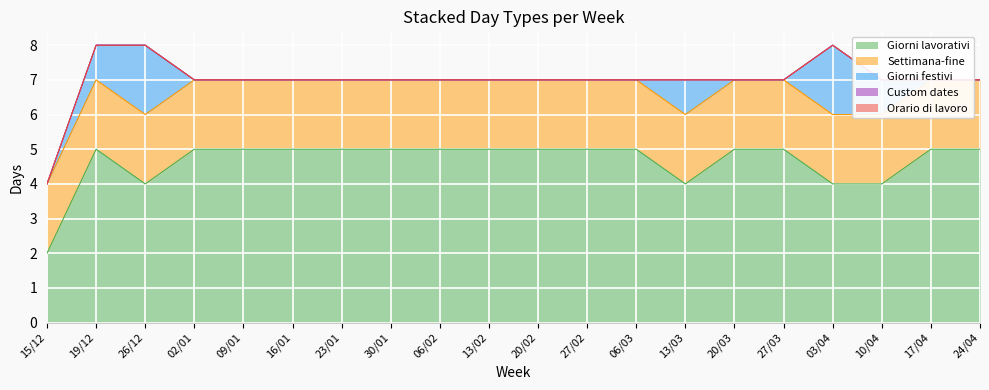

Reading left to right, list all the values displayed in this chart.

Giorni lavorativi: 15/12=2	19/12=5	26/12=4	02/01=5	09/01=5	16/01=5	23/01=5	30/01=5	06/02=5	13/02=5	20/02=5	27/02=5	06/03=5	13/03=4	20/03=5	27/03=5	03/04=4	10/04=4	17/04=5	24/04=5
Settimana-fine: 15/12=2	19/12=2	26/12=2	02/01=2	09/01=2	16/01=2	23/01=2	30/01=2	06/02=2	13/02=2	20/02=2	27/02=2	06/03=2	13/03=2	20/03=2	27/03=2	03/04=2	10/04=2	17/04=2	24/04=2
Giorni festivi: 15/12=0	19/12=1	26/12=2	02/01=0	09/01=0	16/01=0	23/01=0	30/01=0	06/02=0	13/02=0	20/02=0	27/02=0	06/03=0	13/03=1	20/03=0	27/03=0	03/04=2	10/04=1	17/04=0	24/04=0
Custom dates: 15/12=0	19/12=0	26/12=0	02/01=0	09/01=0	16/01=0	23/01=0	30/01=0	06/02=0	13/02=0	20/02=0	27/02=0	06/03=0	13/03=0	20/03=0	27/03=0	03/04=0	10/04=0	17/04=0	24/04=0
Orario di lavoro: 15/12=0	19/12=0	26/12=0	02/01=0	09/01=0	16/01=0	23/01=0	30/01=0	06/02=0	13/02=0	20/02=0	27/02=0	06/03=0	13/03=0	20/03=0	27/03=0	03/04=0	10/04=0	17/04=0	24/04=0